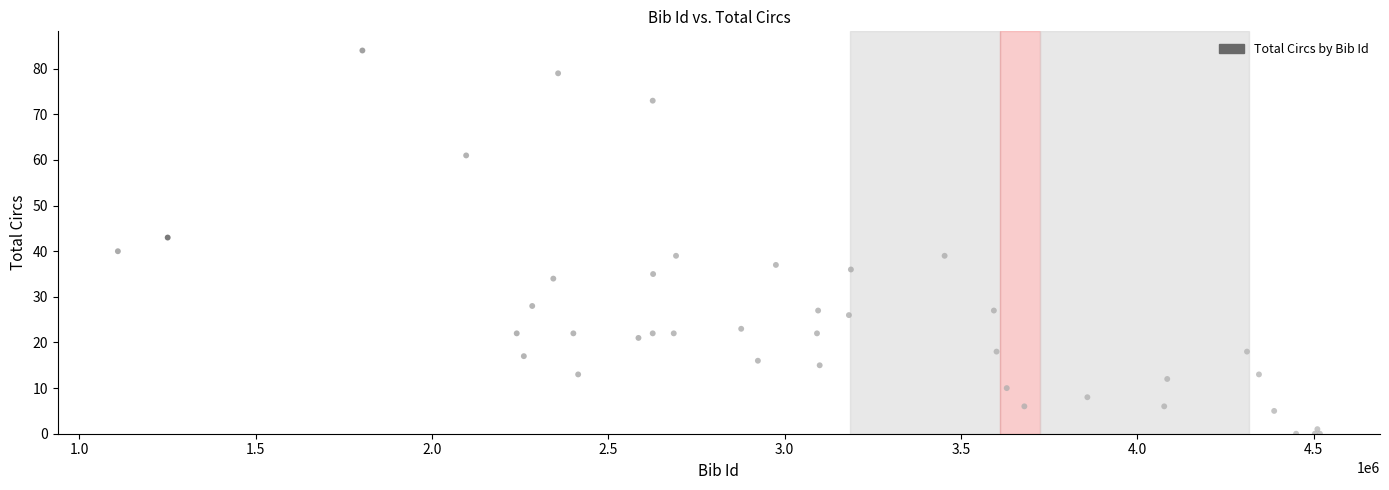

What Y value in the scatter plot is closest to 42?

43